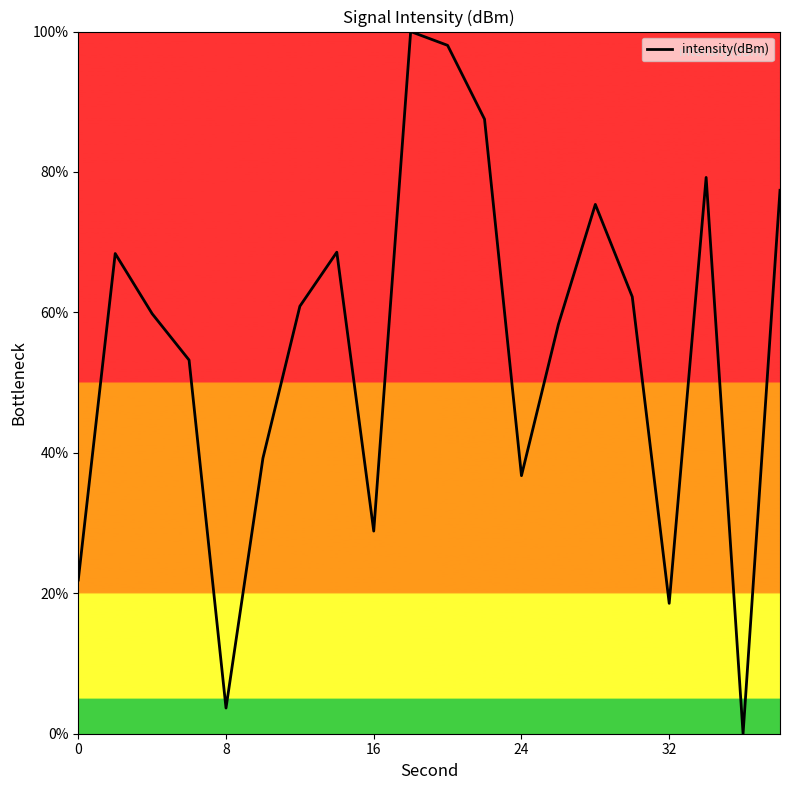

What is the difference between the maximum and minimum values?

100.0